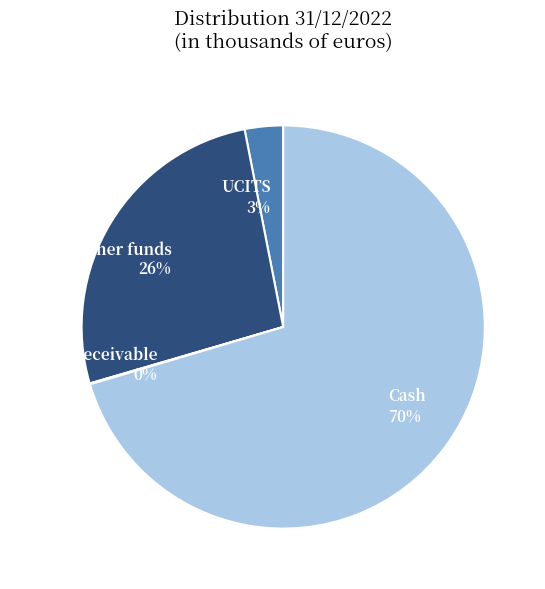

What is the majority slice?

Cash